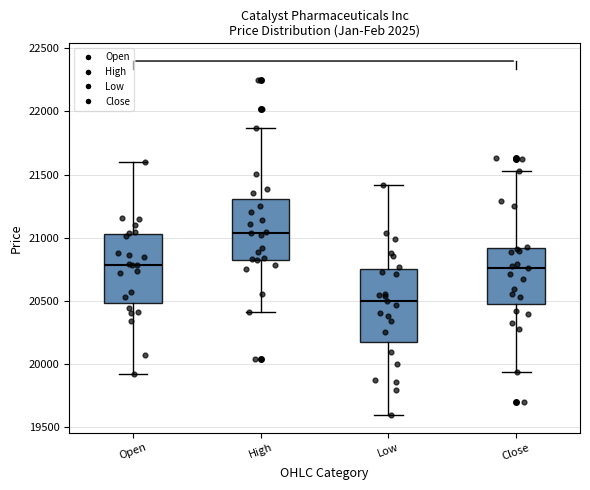

Reading left to right, read every box against the y-axis: the position of its median line, the range the box covers, and the ends of its whiskers. The values are not printed on the chart, so give them approximately, as read against the axis.

Open: median 20800, box 20500 to 21050, whiskers 19900 to 21600
High: median 21050, box 20850 to 21300, whiskers 20400 to 21850
Low: median 20500, box 20150 to 20750, whiskers 19600 to 21400
Close: median 20750, box 20450 to 20900, whiskers 19950 to 21550